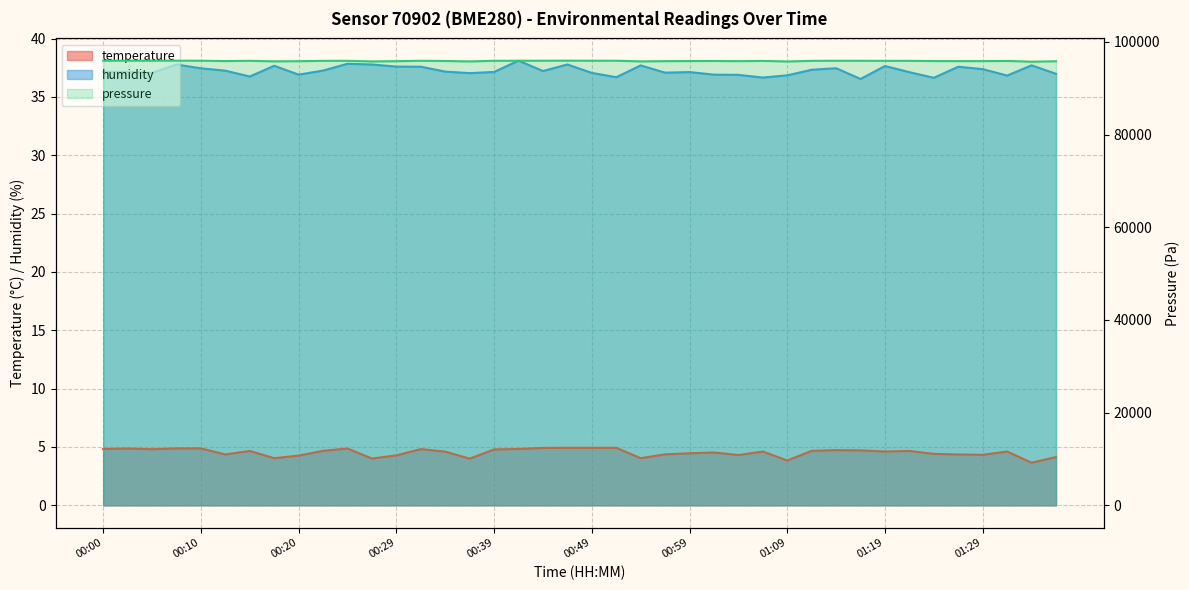

Rank the categories by humidity value from lowest to highest.

01:16, 01:24, 01:06, 00:52, 00:15, 01:31, 01:09, 01:04, 00:20, 01:01, 01:36, 00:37, 00:05, 00:49, 00:57, 01:21, 00:59, 00:39, 00:00, 00:02, 00:34, 00:44, 00:12, 00:22, 01:11, 01:29, 00:10, 01:14, 00:32, 01:26, 00:29, 01:19, 00:17, 00:54, 01:34, 00:07, 00:27, 00:47, 00:24, 00:42